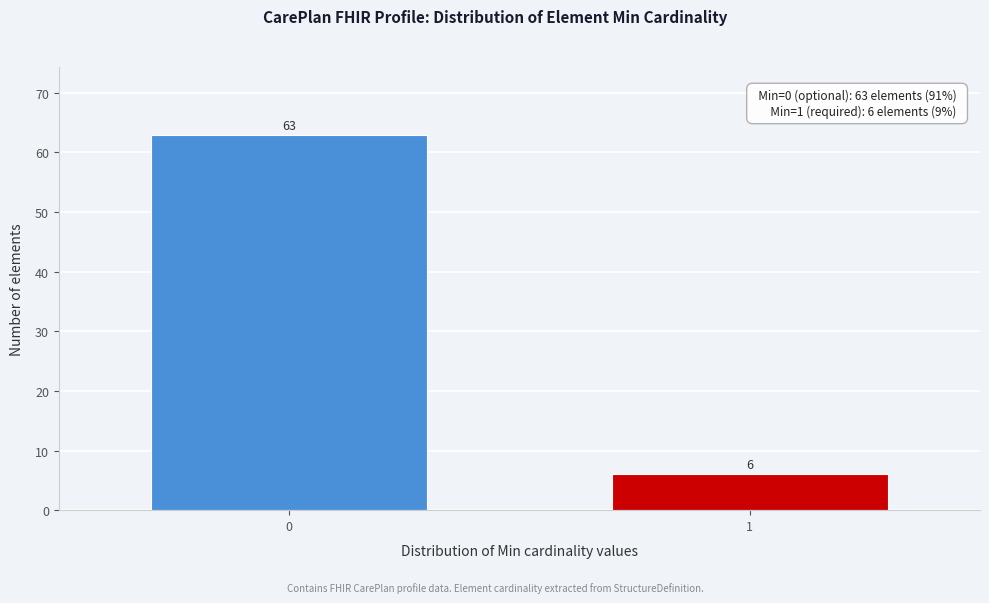

Reading left to right, list all the values displayed in this chart.

0=63	1=6